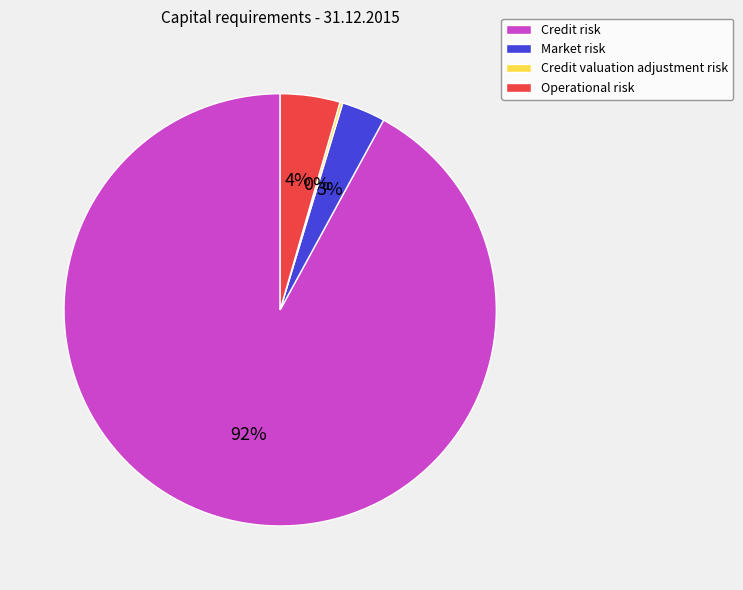

What percentage is the Market risk slice, to the nearest percent?

3%